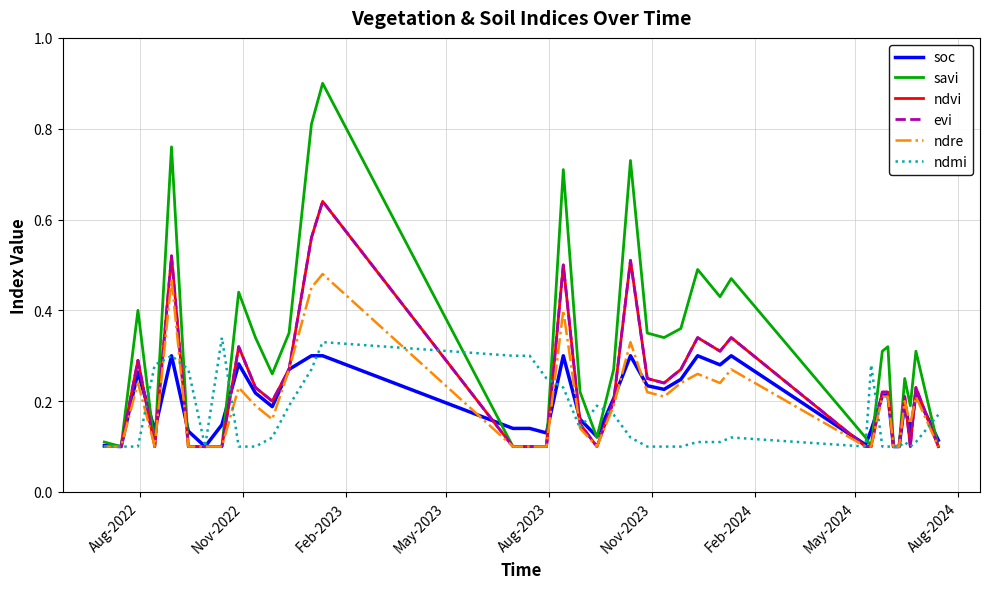

What is the value of the ndvi point at the 6th from the left?

0.1